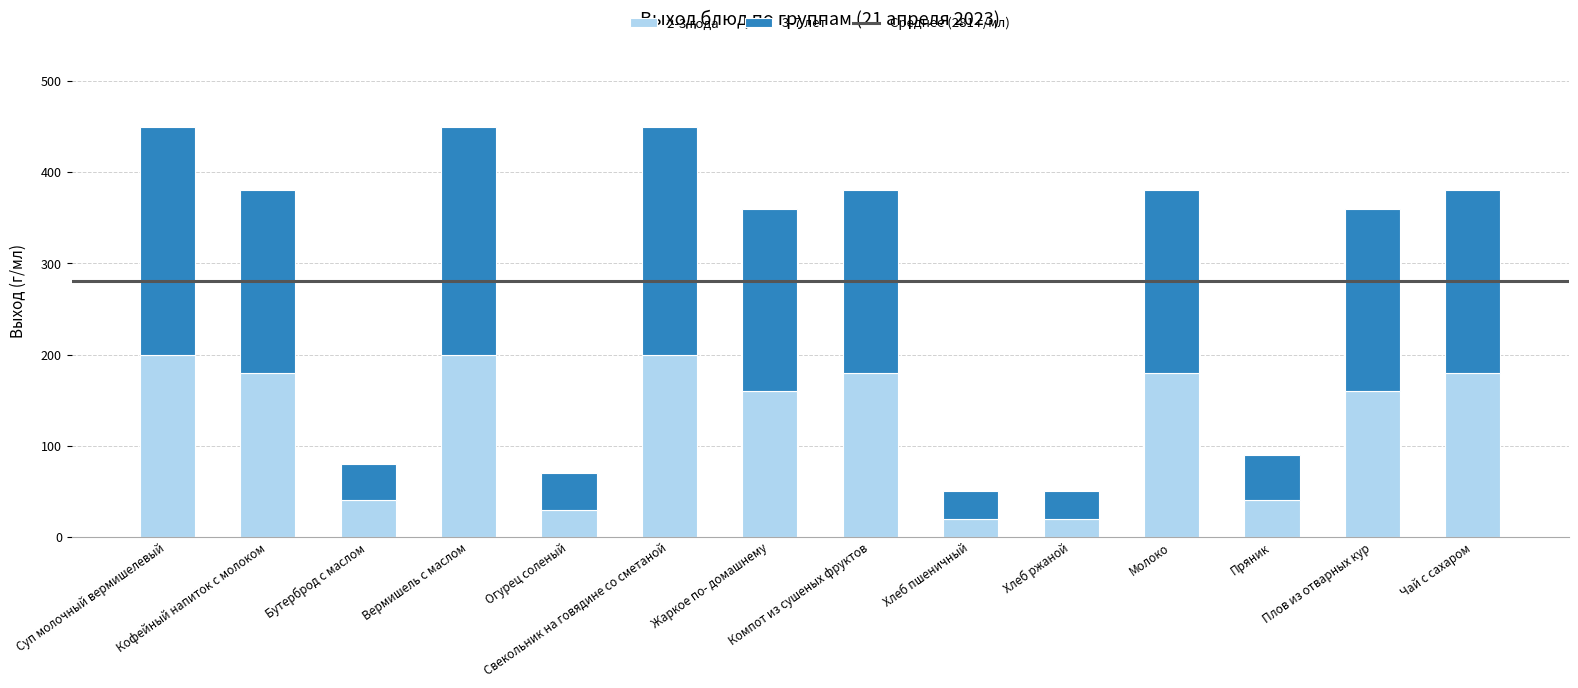

What is the total value across all series at Кофейный напиток с молоком?

380